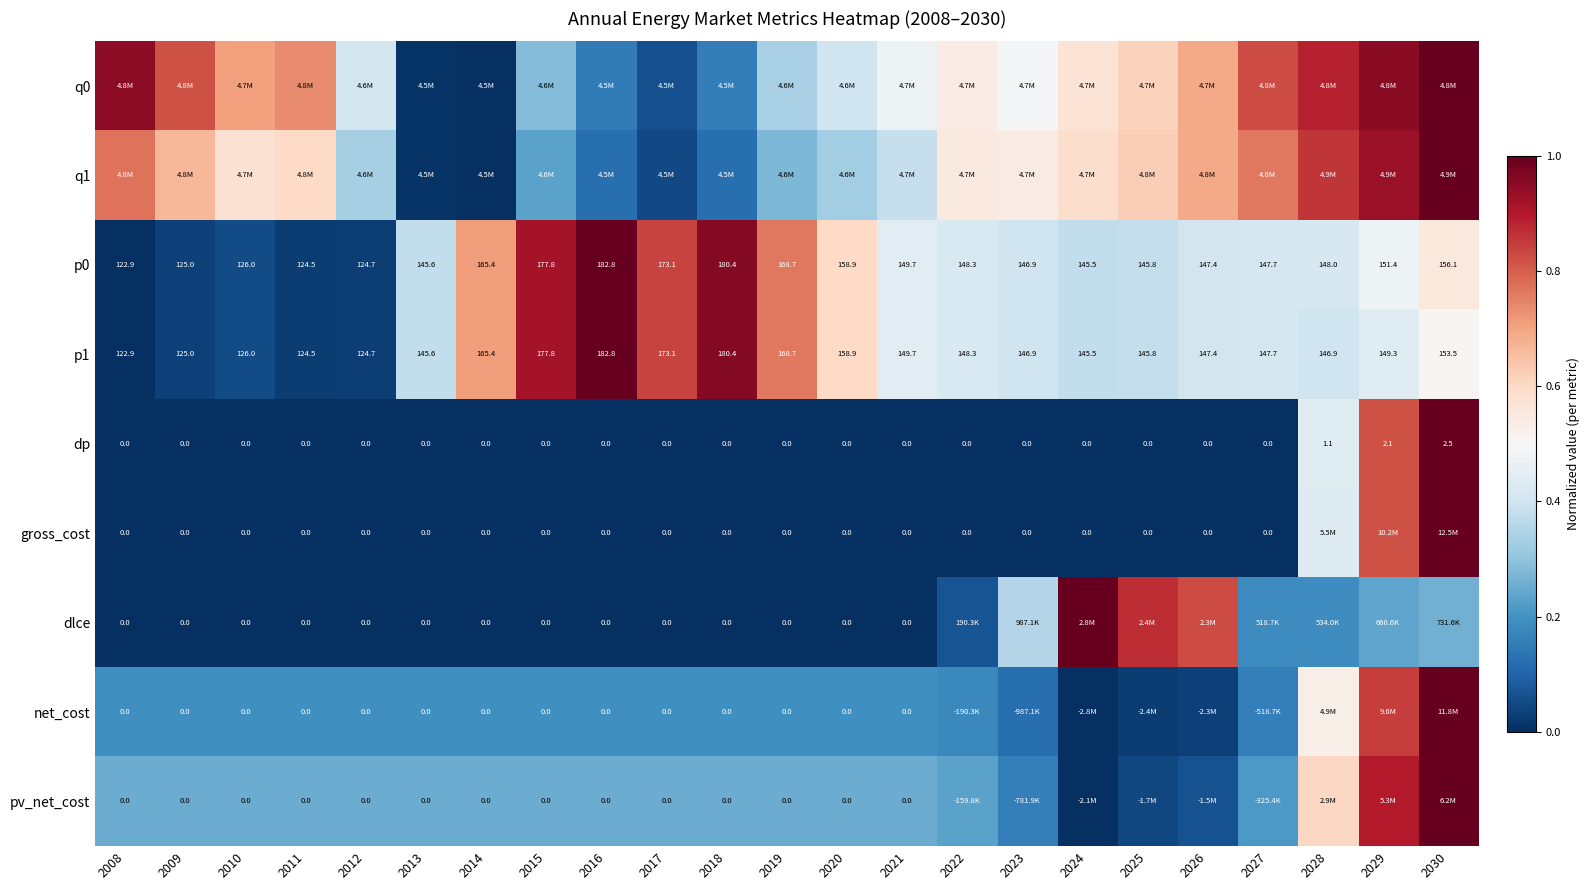

Read the q1 value at 2010.

0.6